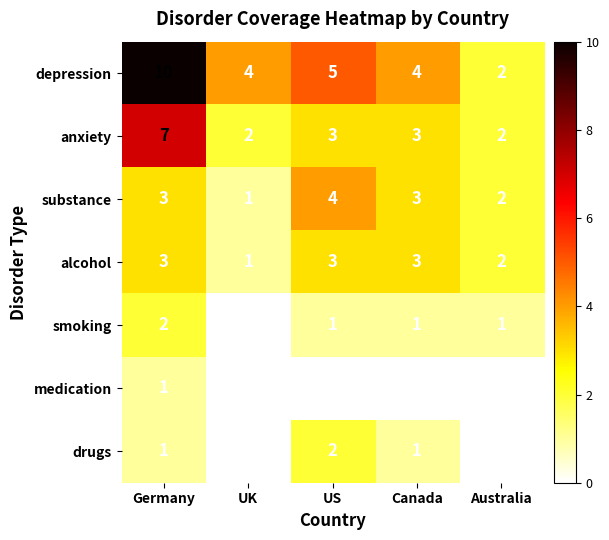

What is the sum of all alcohol values?

12